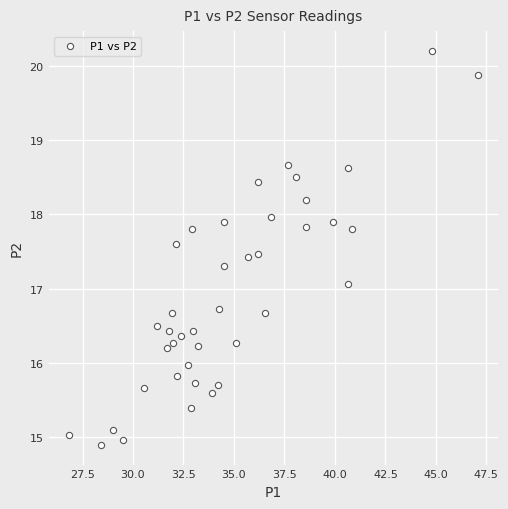

What is the range of Y values (max minus min)?

5.3